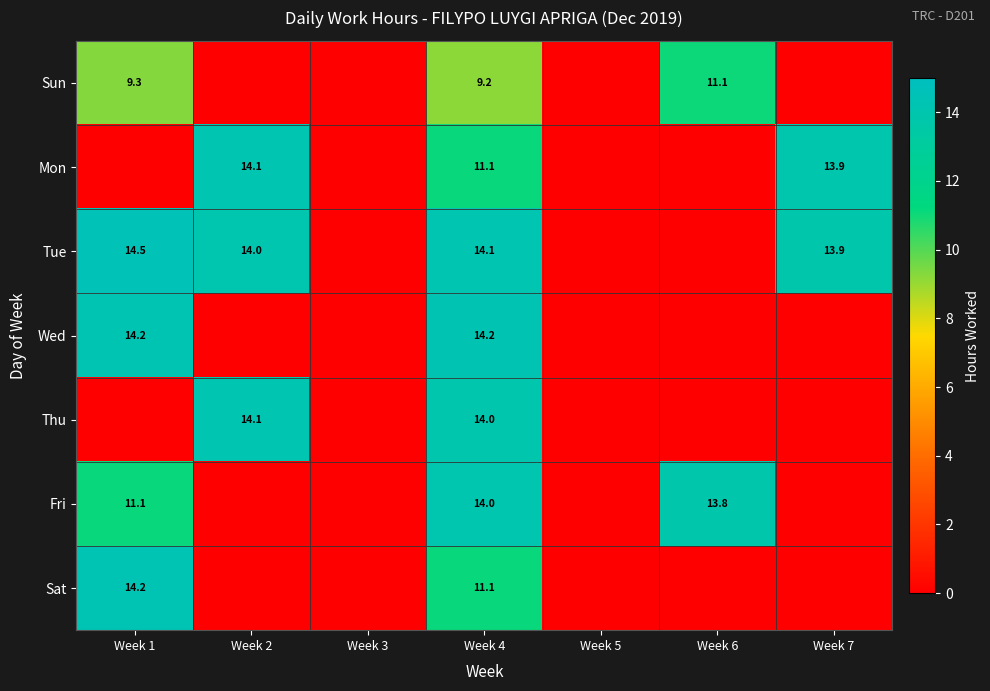

At which category does the chart reach its minimum across all series?

Week 2